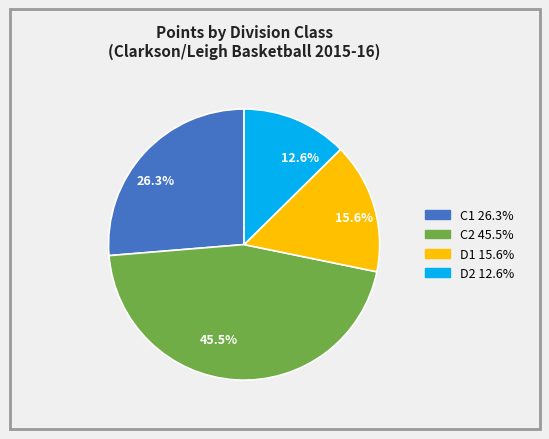

What percentage is the D1 slice, to the nearest percent?

16%